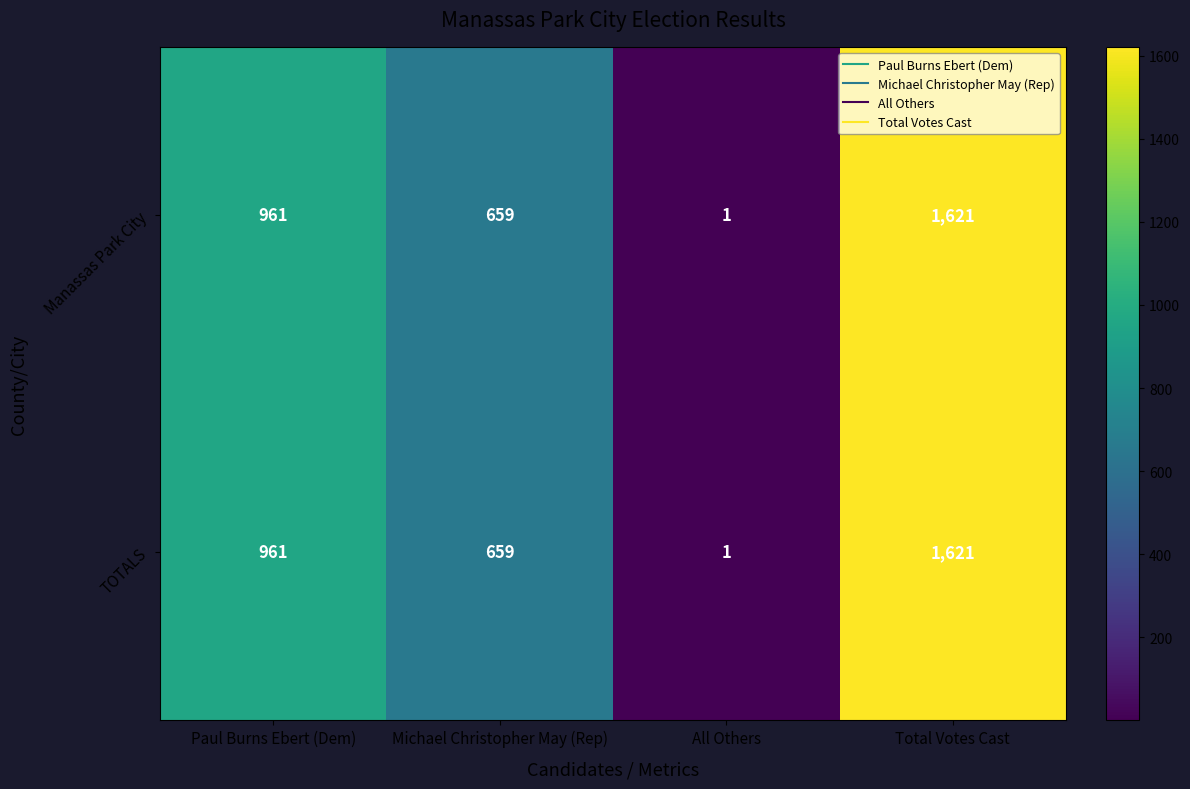

List the labels in order of Manassas Park City value, smallest first.

All Others, Michael Christopher May (Rep), Paul Burns Ebert (Dem), Total Votes Cast